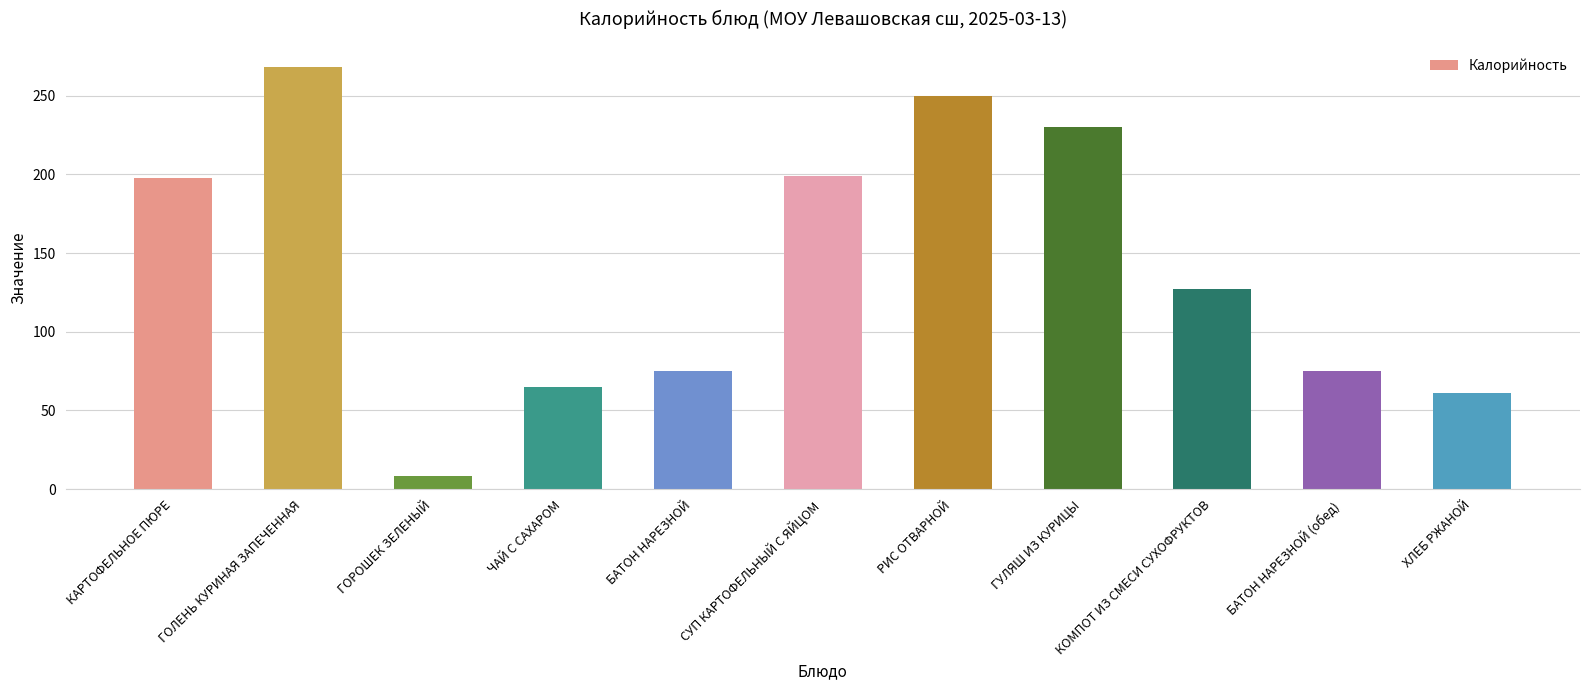

What is the change in value from КОМПОТ ИЗ СМЕСИ СУХОФРУКТОВ to ХЛЕБ РЖАНОЙ?

-66.0